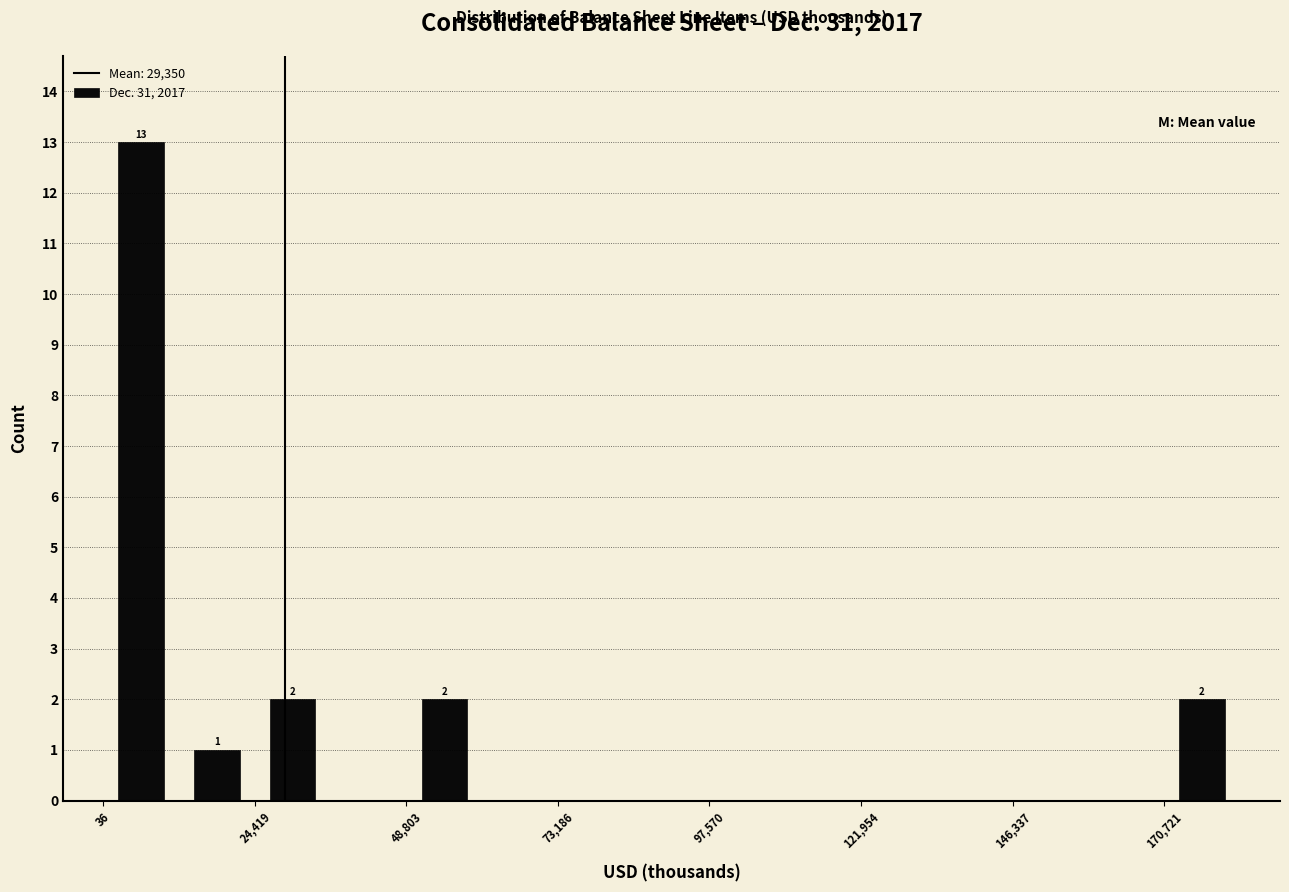

Around what value on the x-axis is the tallest bar? Give the approximate position of its centre, as read against the axis.

5000